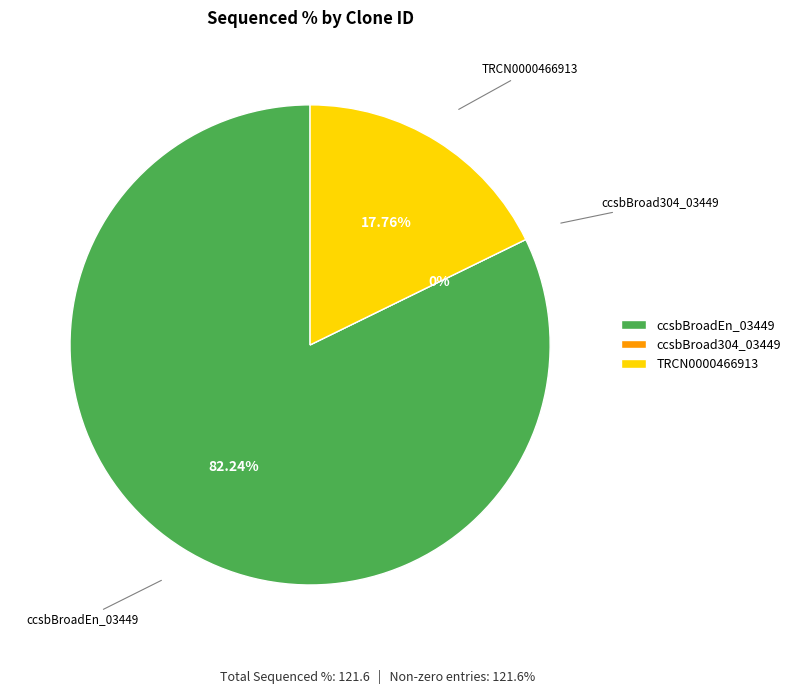

What percentage is the ccsbBroadEn_03449 slice, to the nearest percent?

82%